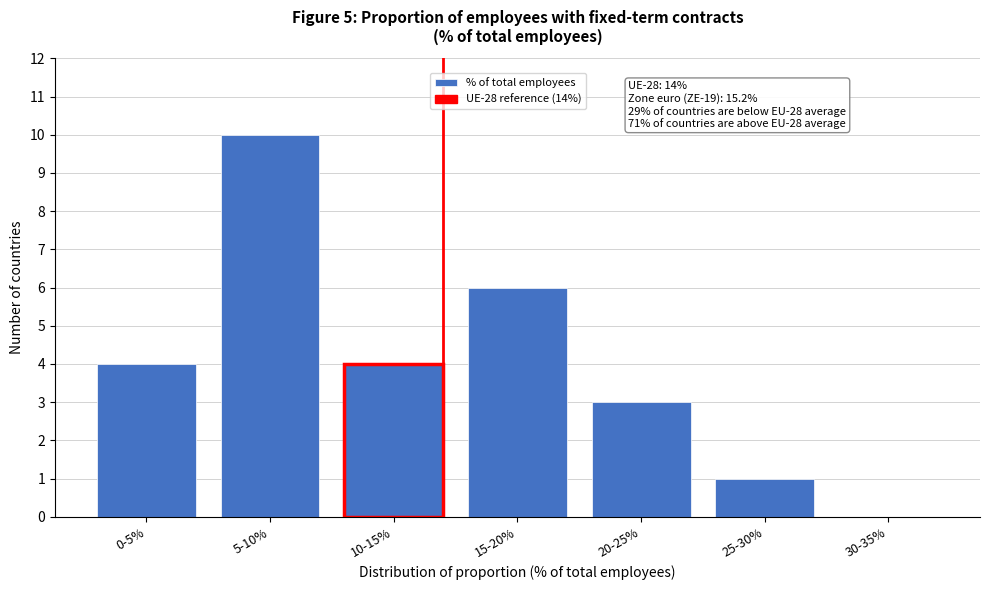

Reading left to right, extract all data points from this chart.

0-5%=4	5-10%=10	10-15%=4	15-20%=6	20-25%=3	25-30%=1	30-35%=0